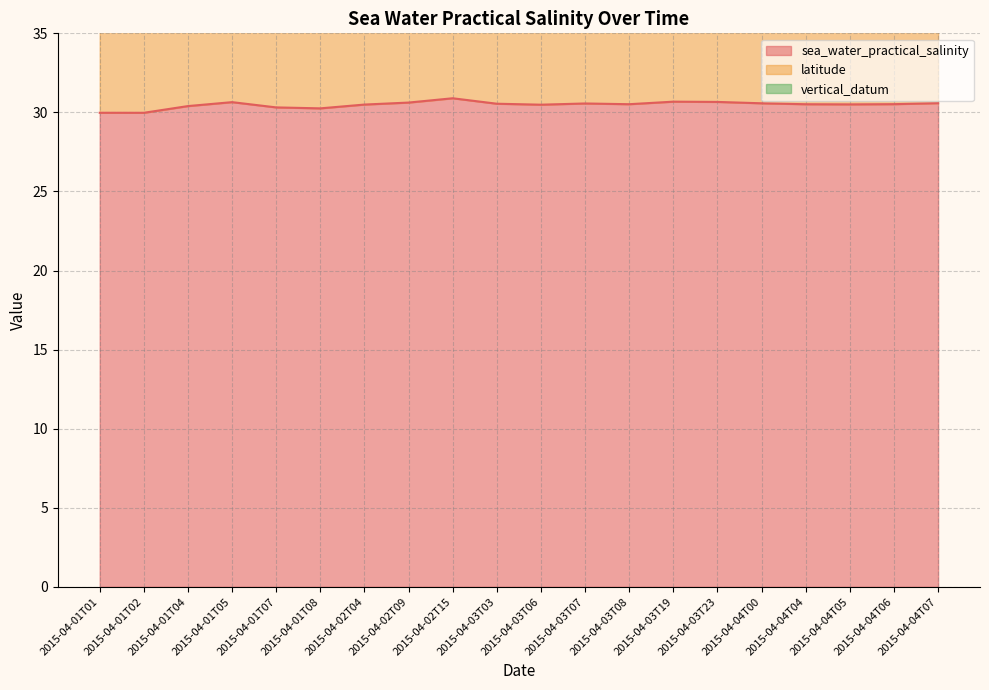

Which series changed the most between 2015-04-03T19 and 2015-04-04T07?

sea_water_practical_salinity